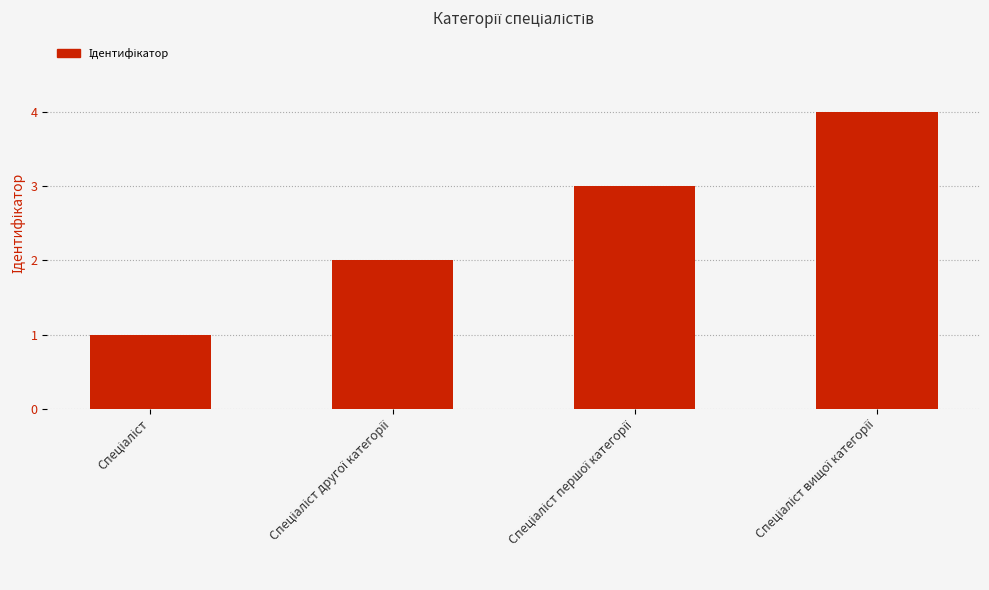

What is the maximum value shown in the chart?

4